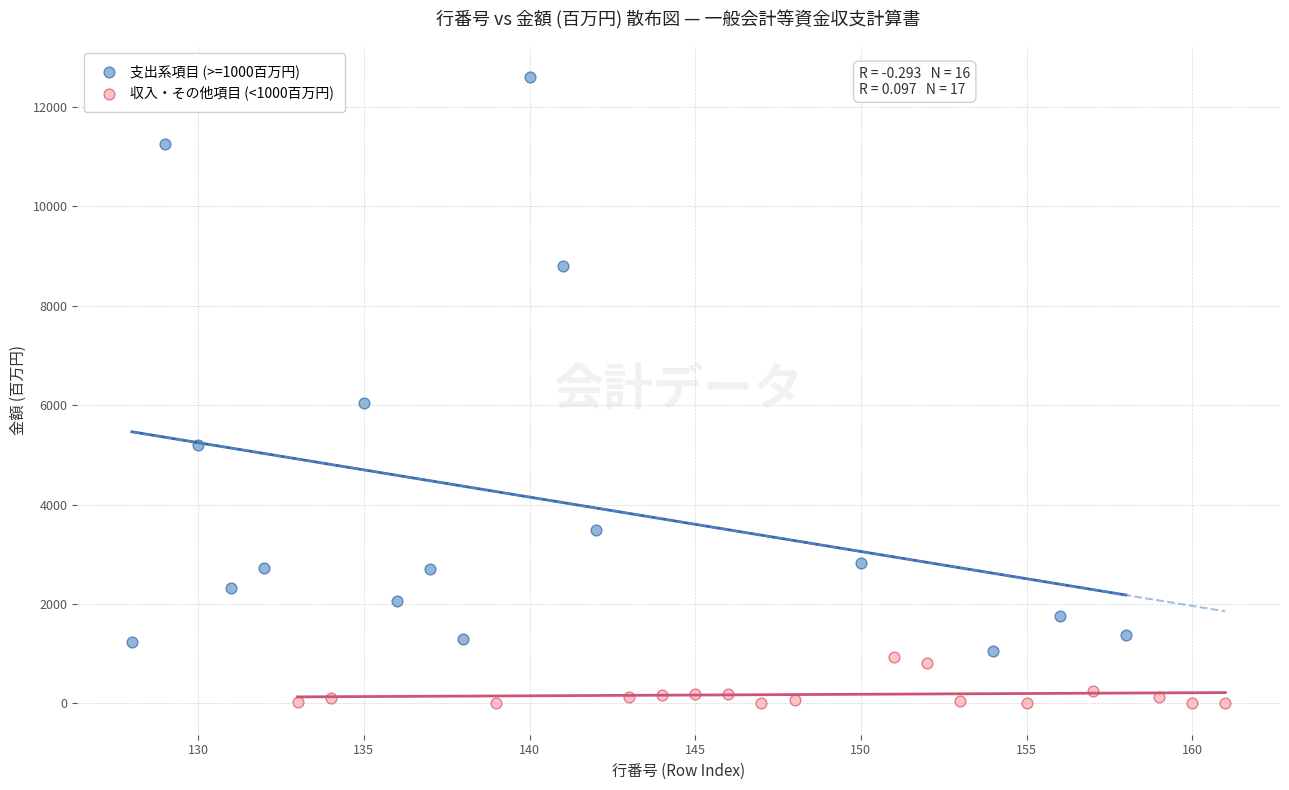

What are all the series names shown in the legend?

支出系項目 (>=1000百万円), 収入・その他項目 (<1000百万円)